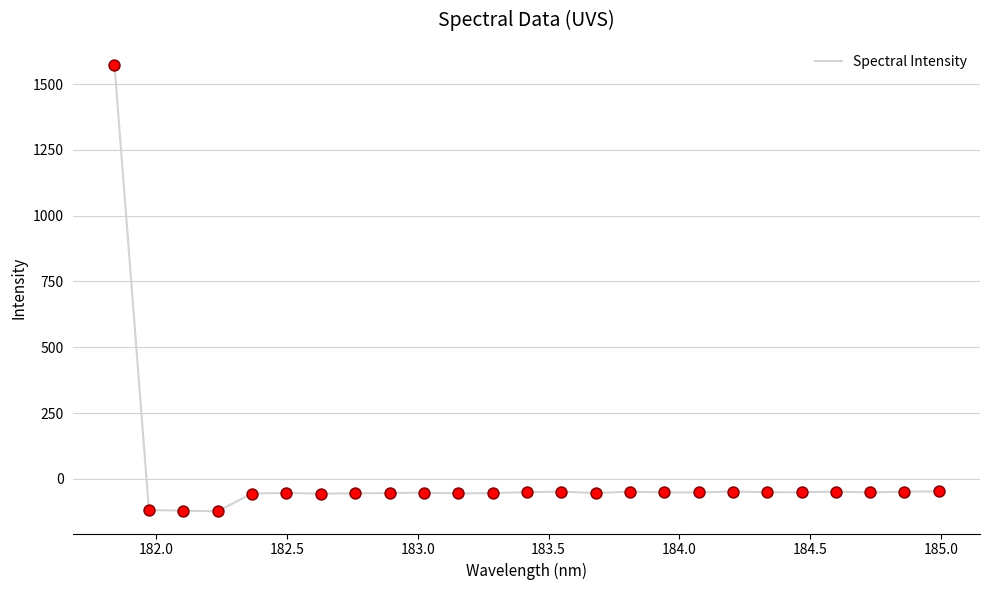

What is the greatest value displayed?

1571.7